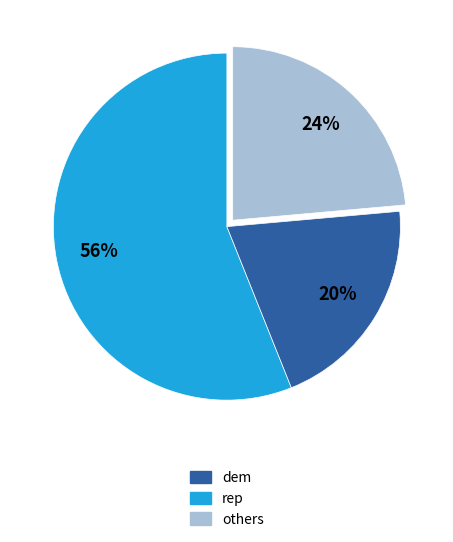

What is the ratio of the value at others to the value at rep?

1.2